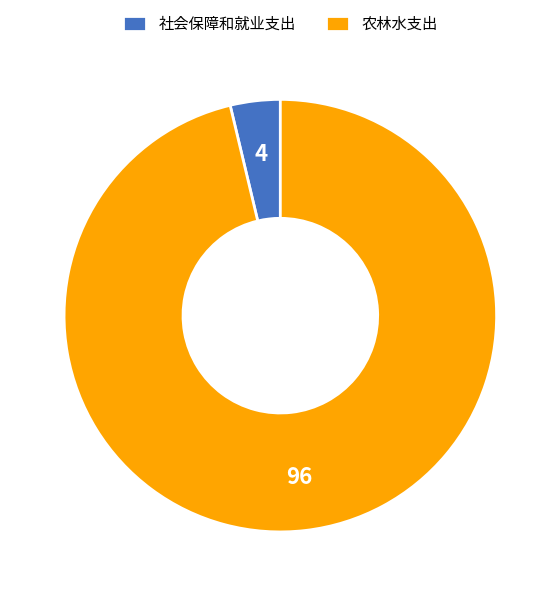

Is there any slice that represents more than half of the pie?

Yes